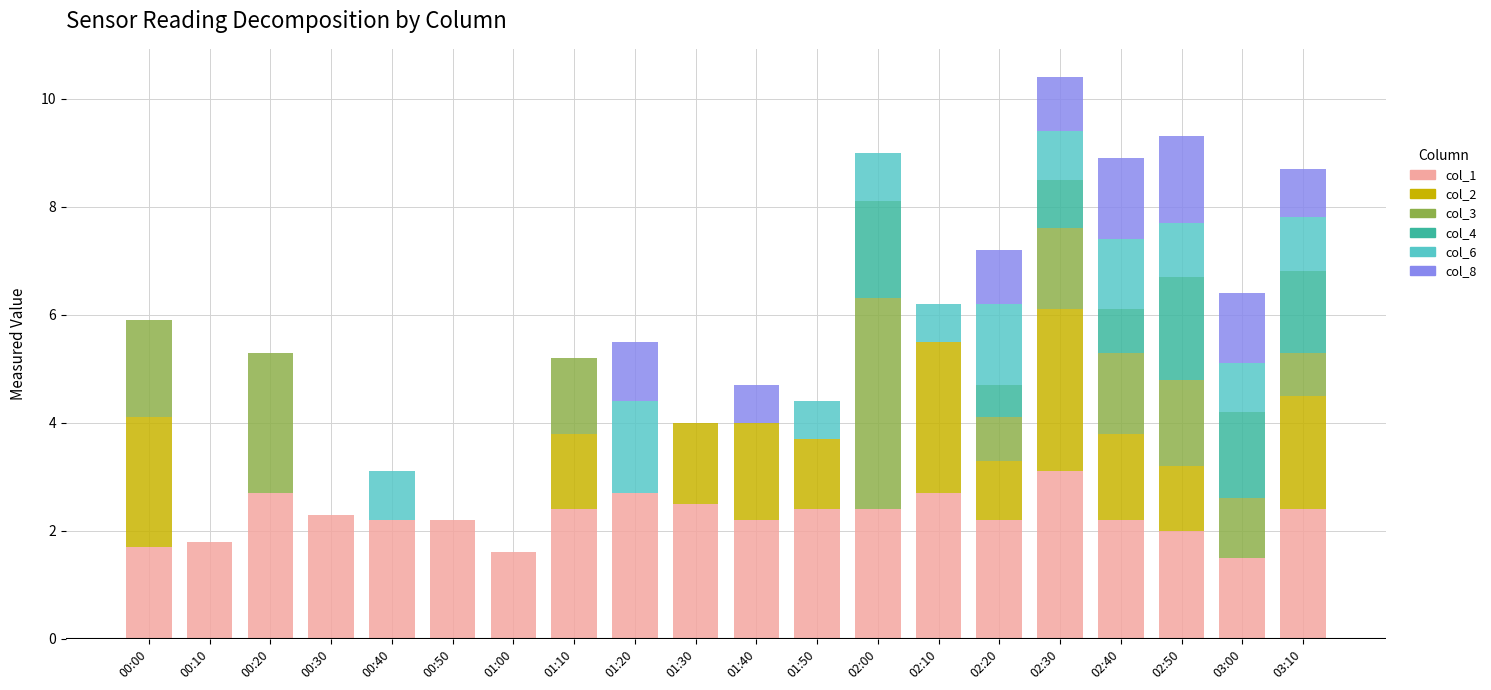

What is the total value across all series at 02:10?

6.2